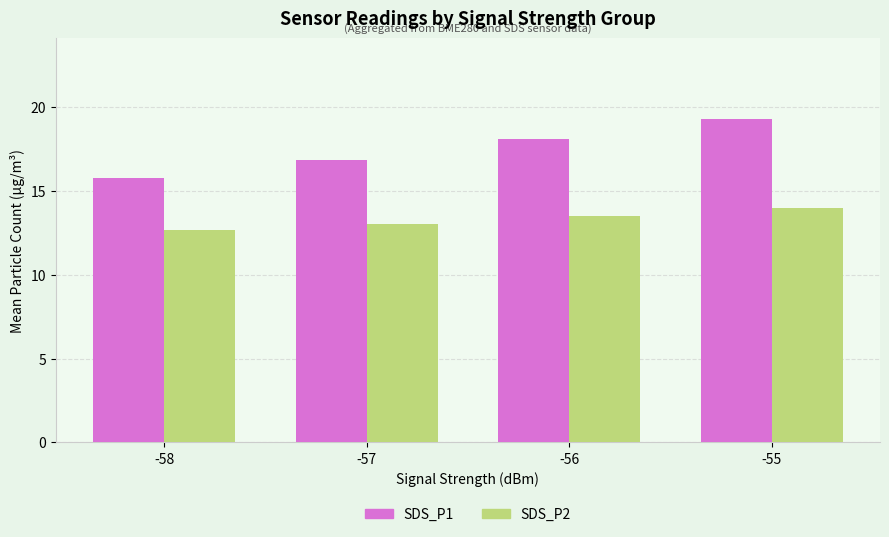

Reading right to left, what are all the values shown in this chart?

SDS_P1: 19.3	18.1	16.8	15.8
SDS_P2: 14.0	13.5	13.0	12.7